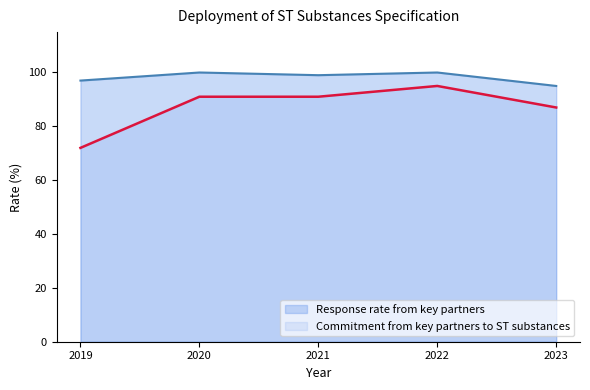

Which category has the highest value across all series?

2020